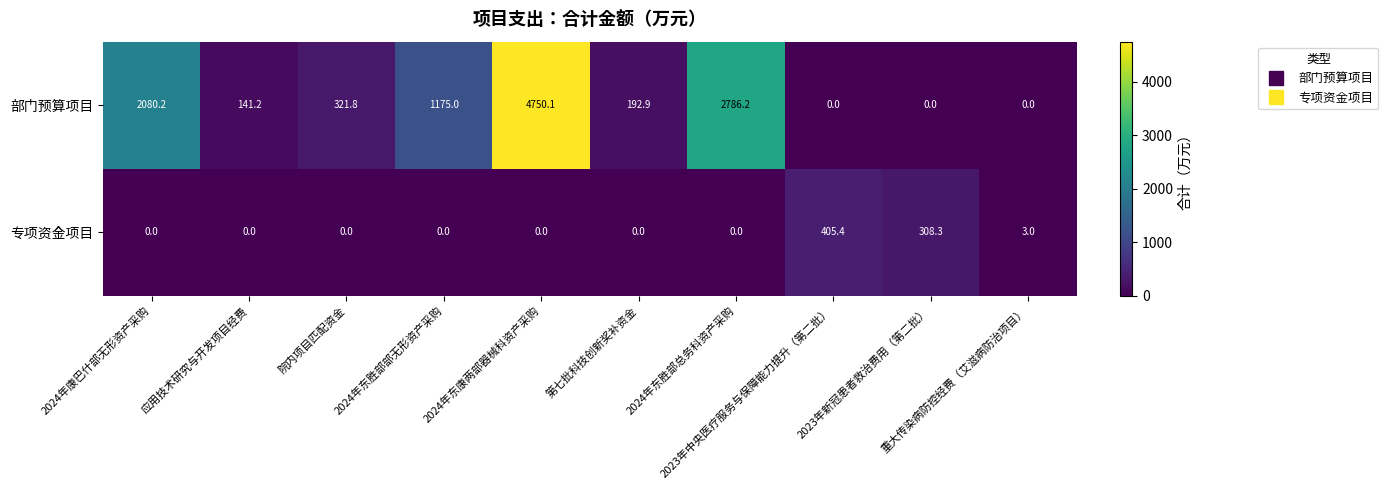

What is the total value across all series at 2023年新冠患者救治费用（第二批）?

308.3